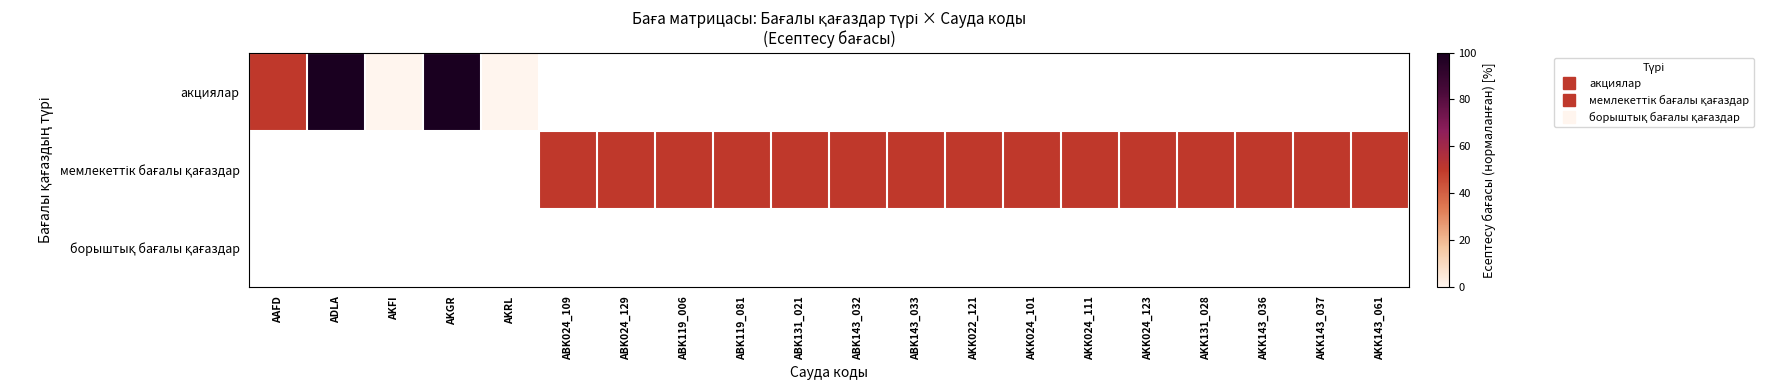

Rank the categories by акциялар value from lowest to highest.

AKFI, AKRL, AAFD, ADLA, AKGR, ABK024_109, ABK024_129, ABK119_006, ABK119_081, ABK131_021, ABK143_032, ABK143_033, AKK022_121, AKK024_101, AKK024_111, AKK024_123, AKK131_028, AKK143_036, AKK143_037, AKK143_061